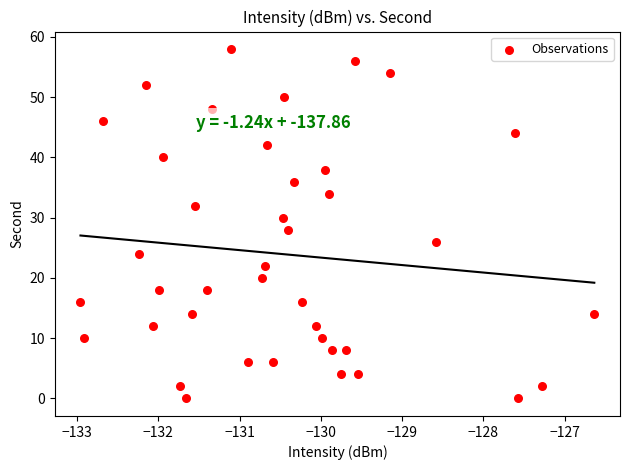

What is the range of Y values (max minus min)?

58